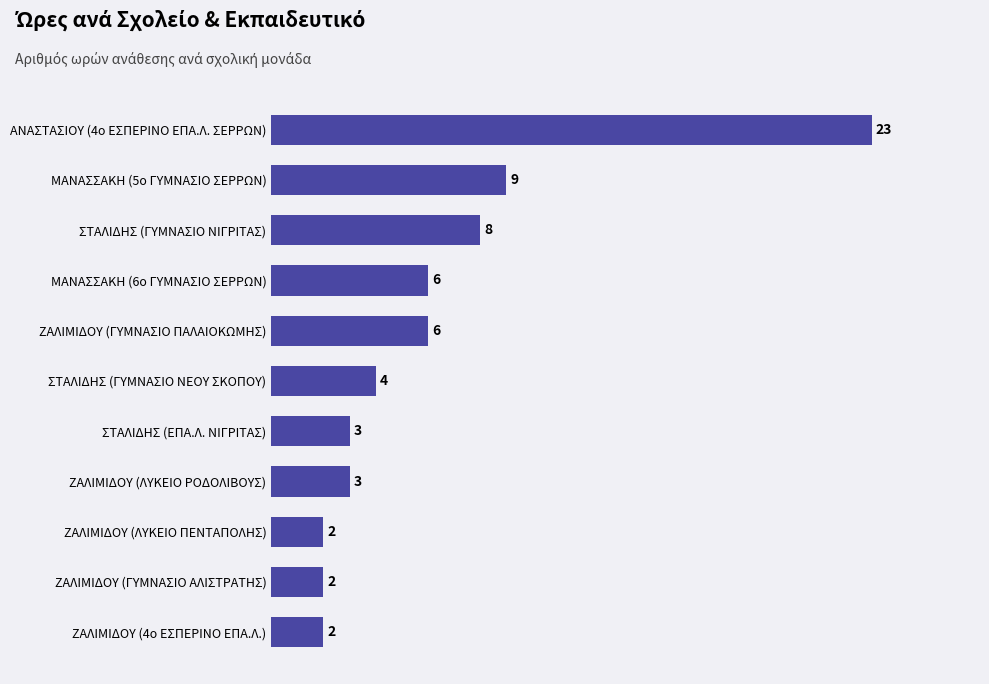

What value does the data have at ΑΝΑΣΤΑΣΙΟΥ (4ο ΕΣΠΕΡΙΝΟ ΕΠΑ.Λ. ΣΕΡΡΩΝ)?

23